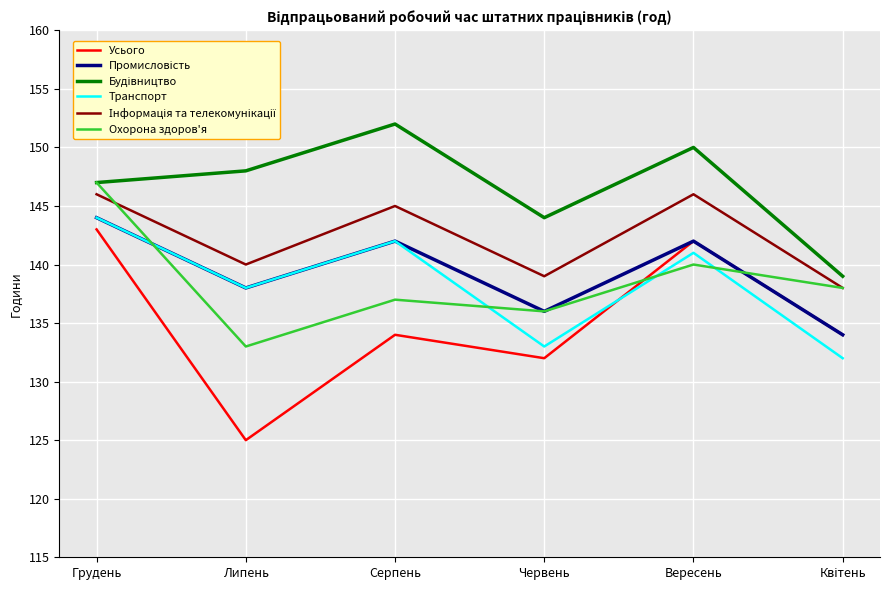

True or false: Усього and Транспорт cross at least once.

True